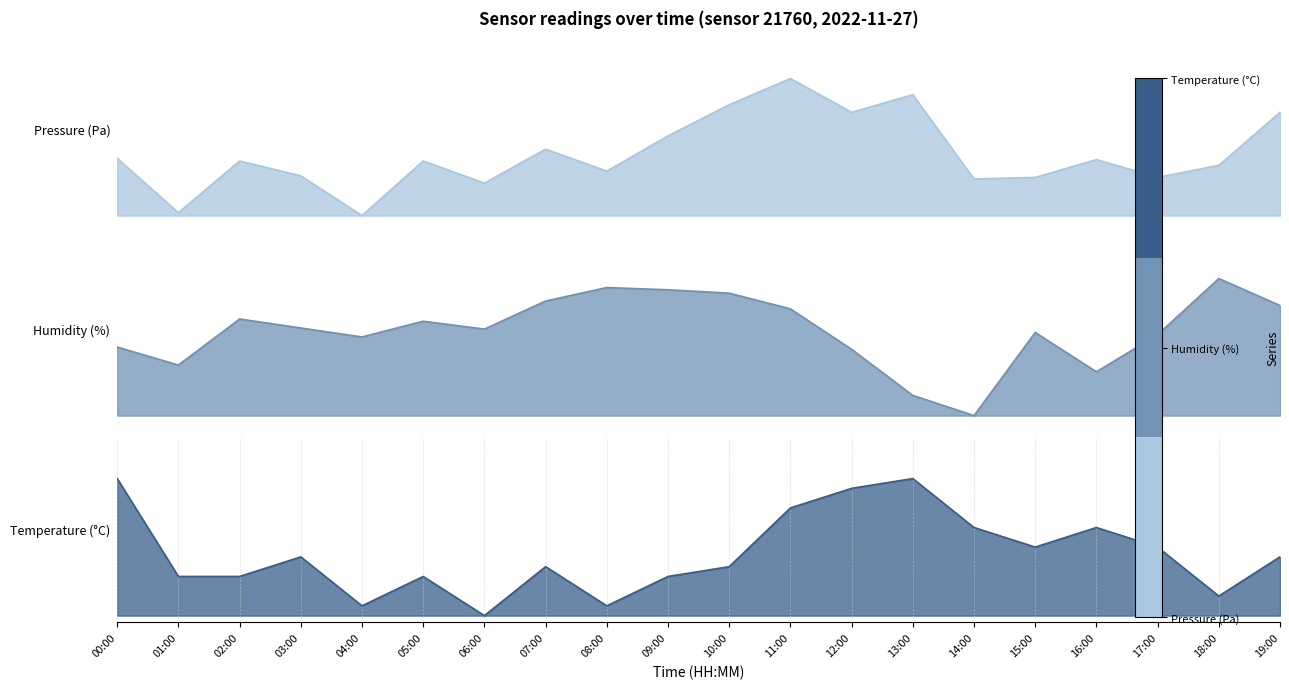

The pressure series shows 0.2 at 00:00. True or false?

False